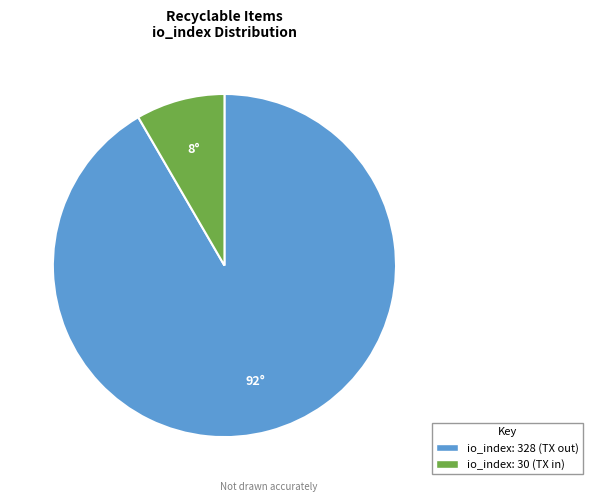

Which has a higher value, io_index: 30 (TX in) or io_index: 328 (TX out)?

io_index: 328 (TX out)